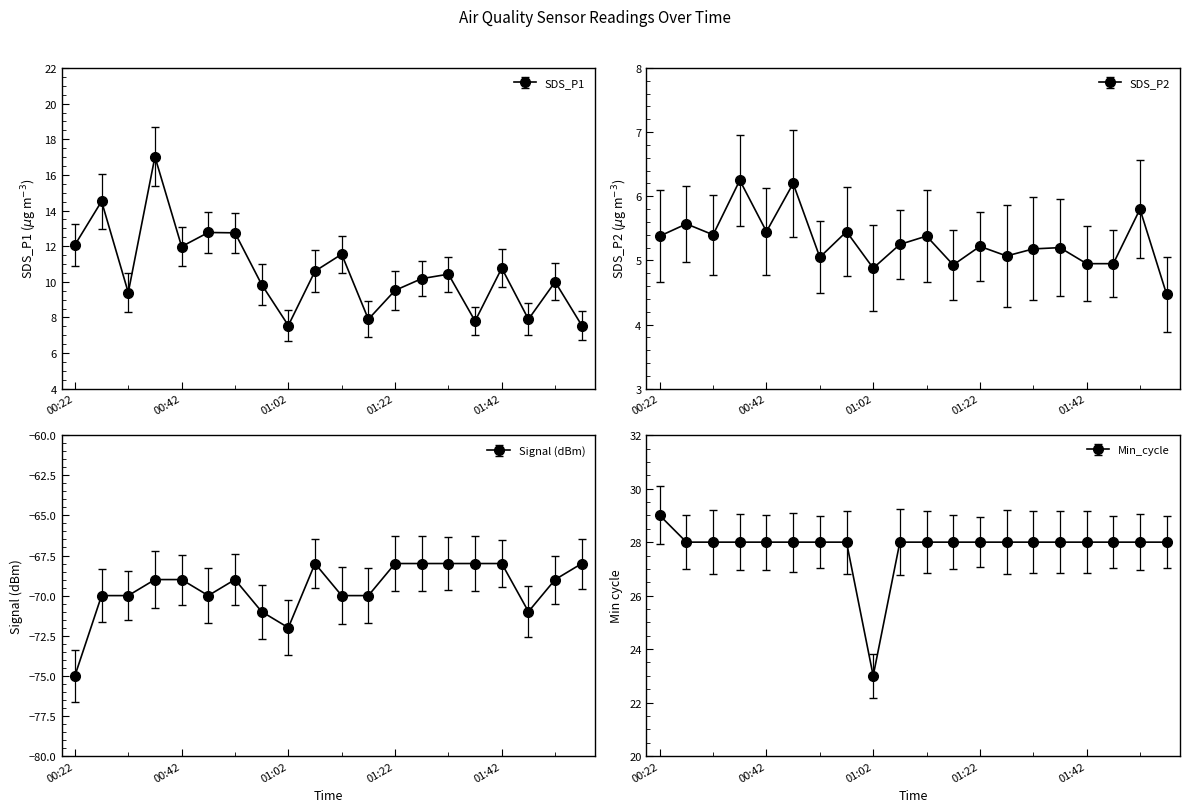

How many series are shown in this chart?

4